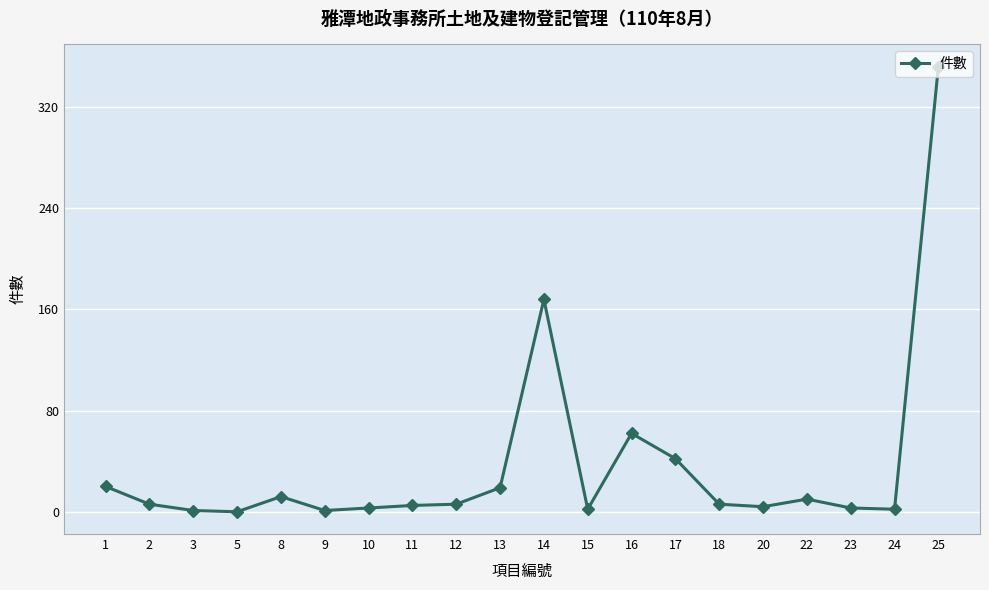

The chart shows a value of 6 at 12. True or false?

True